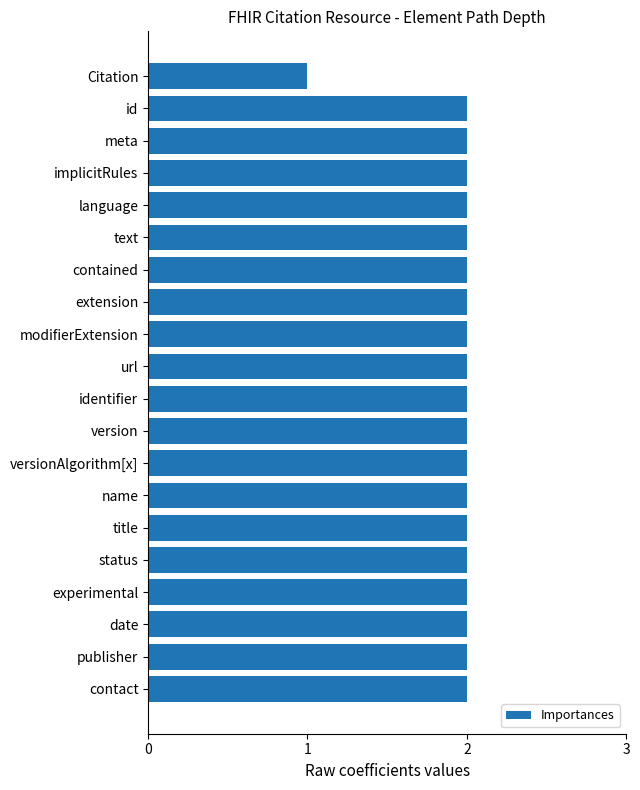

What is the ratio of the value at contained to the value at name?

1.0